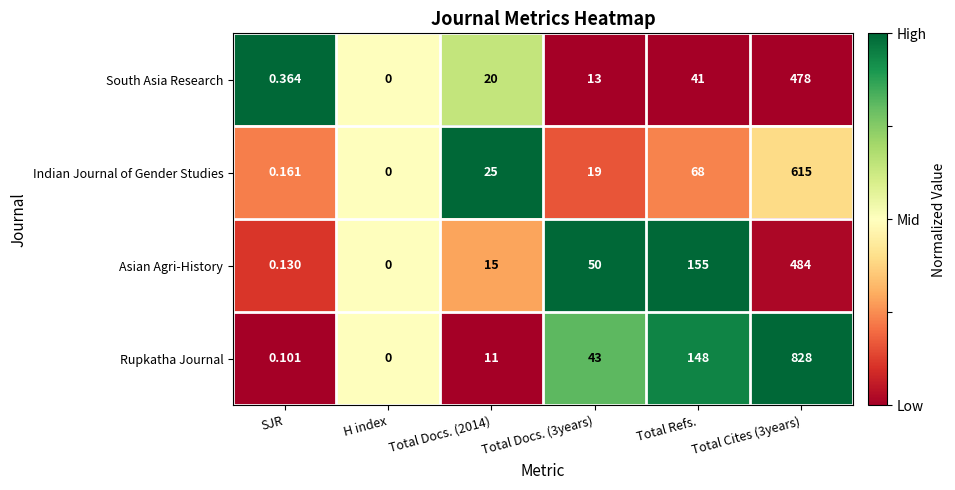

Where is Rupkatha Journal nearest to the value 414?

Total Refs.